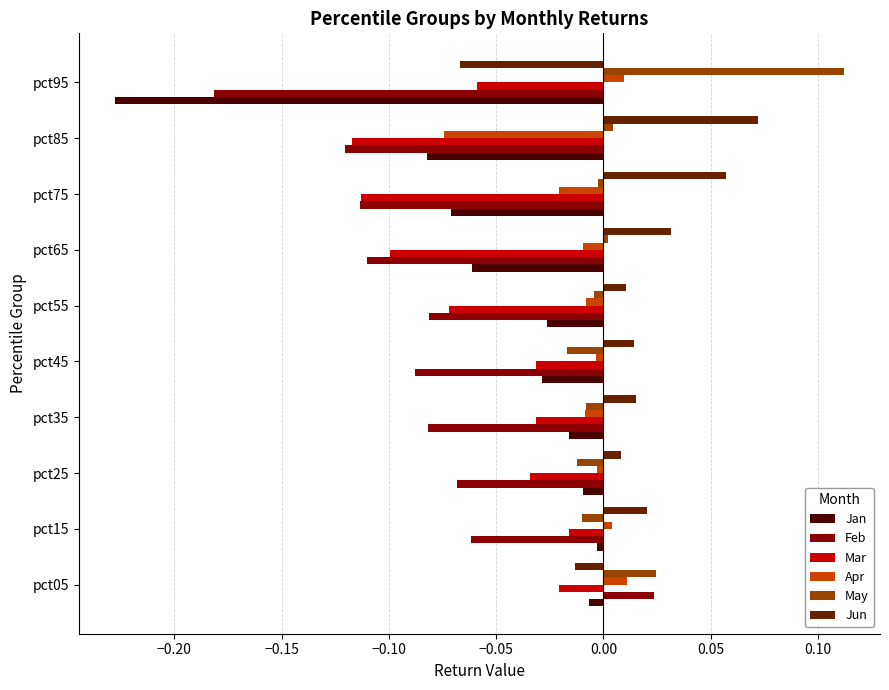

The value of May at pct55 is -0.0. True or false?

True